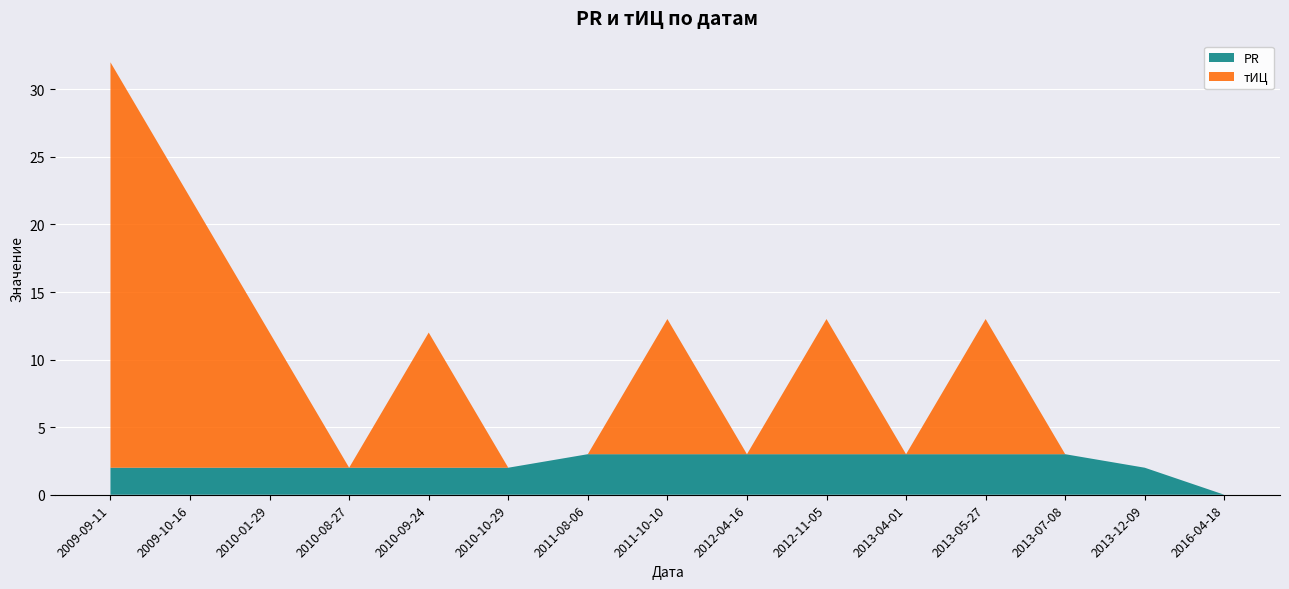

Reading left to right, list all the values displayed in this chart.

тИЦ: 30	20	10	0	10	0	0	10	0	10	0	10	0	0	0
PR: 2	2	2	2	2	2	3	3	3	3	3	3	3	2	0